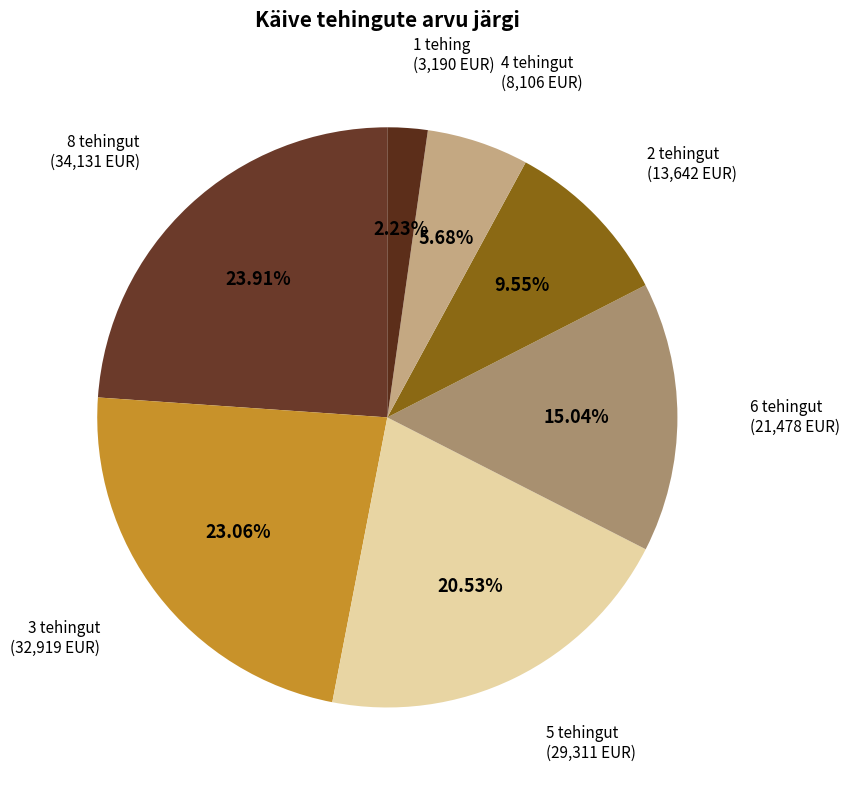

Is there a majority slice in this chart?

No